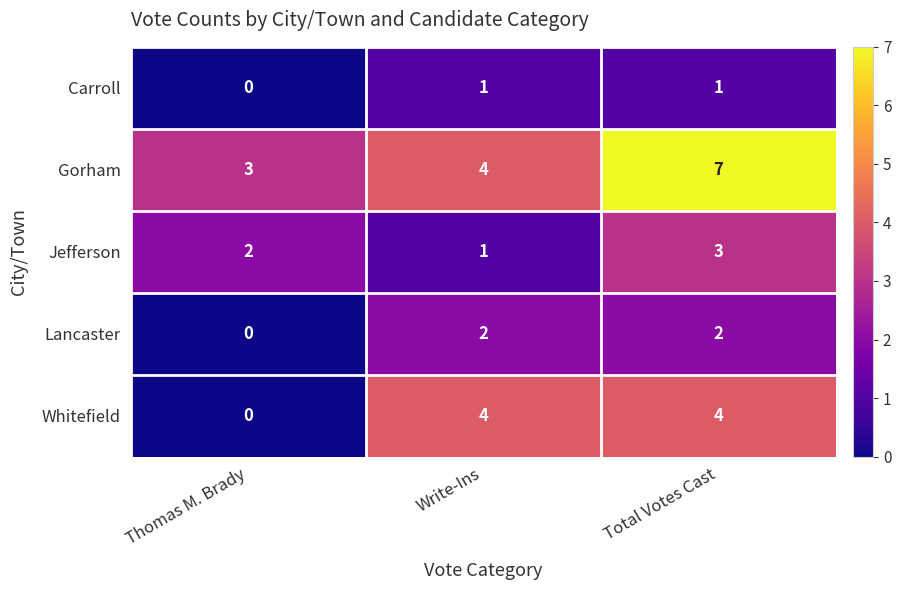

Reading left to right, what are all the values shown in this chart?

Carroll: 0	1	1
Gorham: 3	4	7
Jefferson: 2	1	3
Lancaster: 0	2	2
Whitefield: 0	4	4